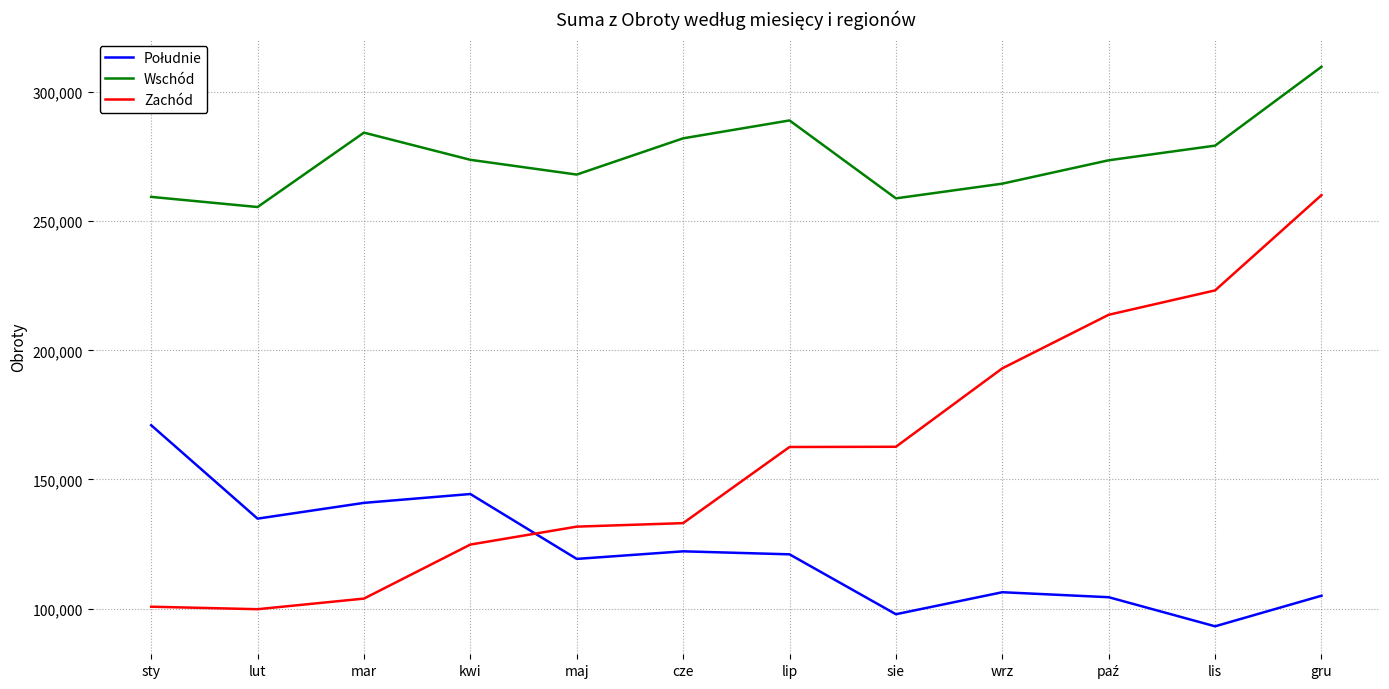

What is the difference between the second highest and minimum values in the Zachód series?

123463